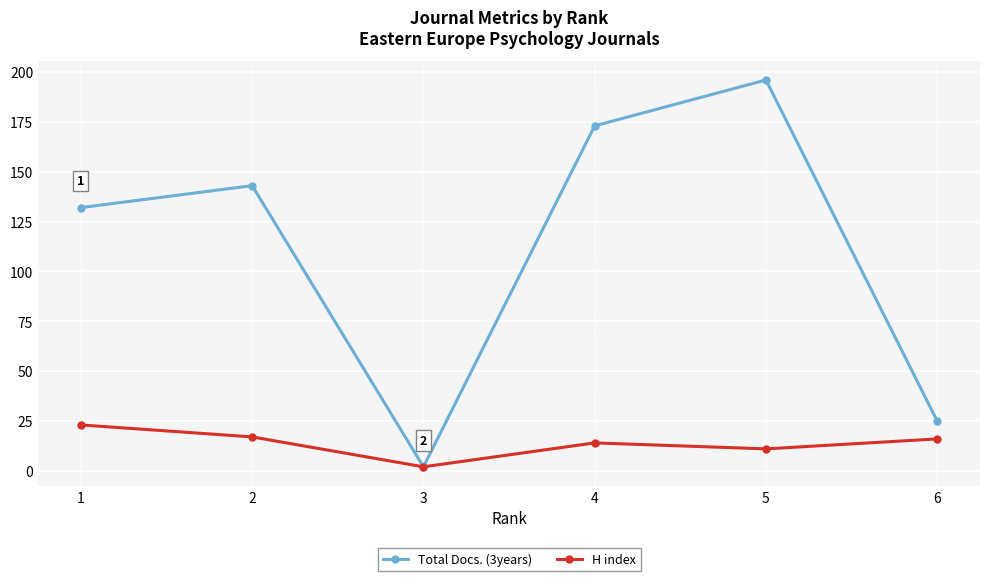

How many categories are shown in the chart?

6